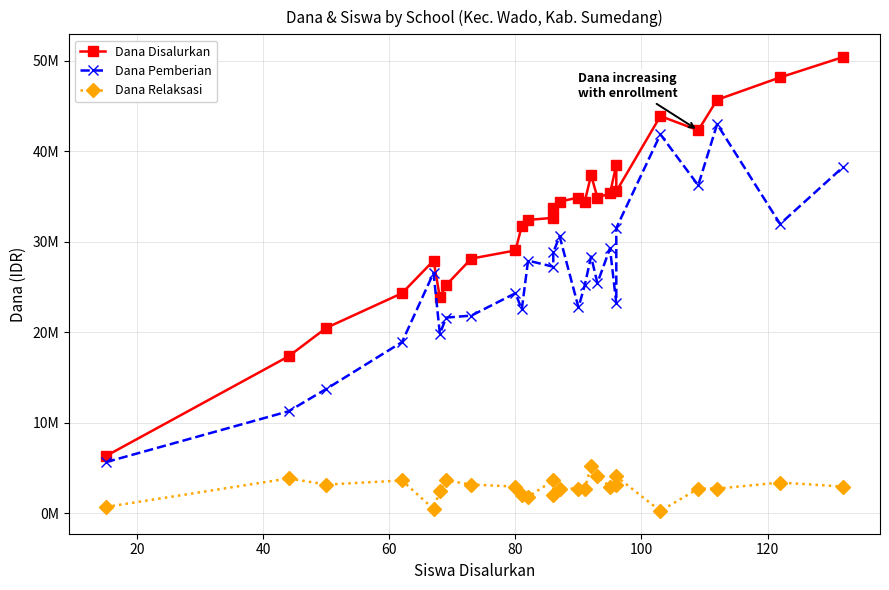

True or false: Dana Disalurkan and Dana Pemberian cross at least once.

False